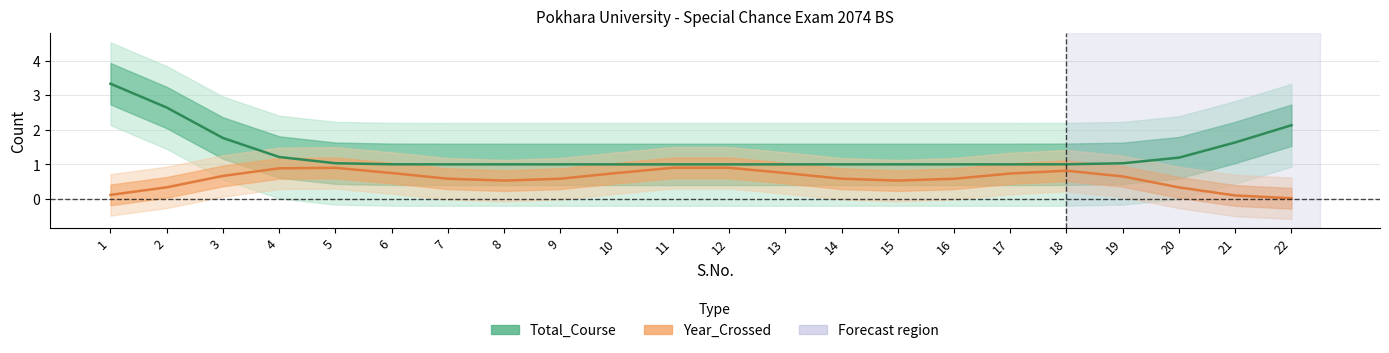

List the labels in order of Total_Course value, smallest first.

8, 9, 10, 11, 12, 13, 14, 15, 16, 7, 17, 18, 6, 19, 5, 20, 4, 21, 3, 22, 2, 1